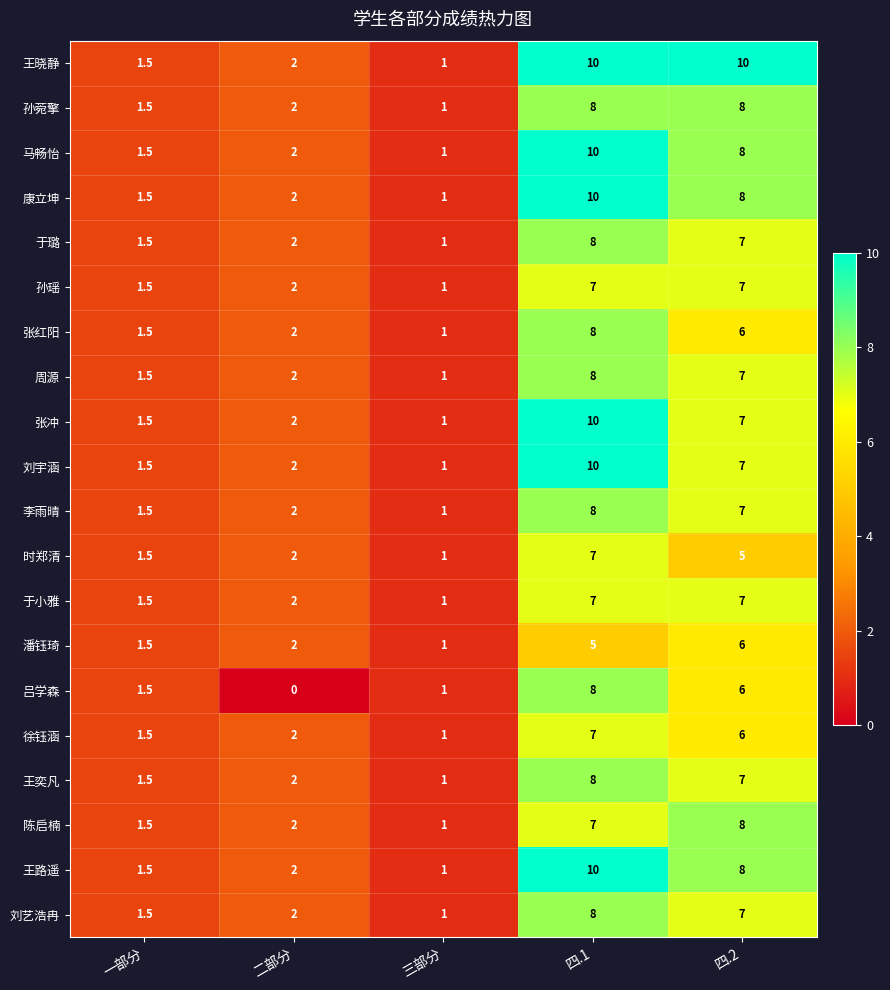

What is the spread (max minus min) of values at 四.2?

5.0